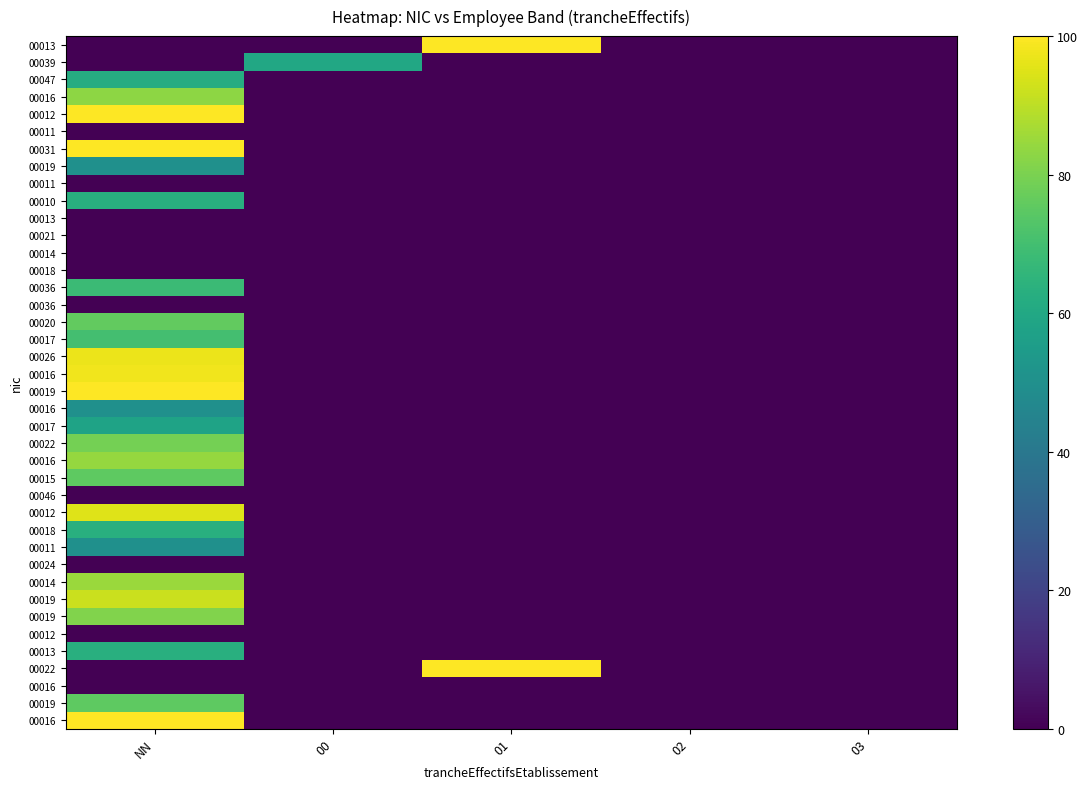

Between NN and 01, which is larger?

01